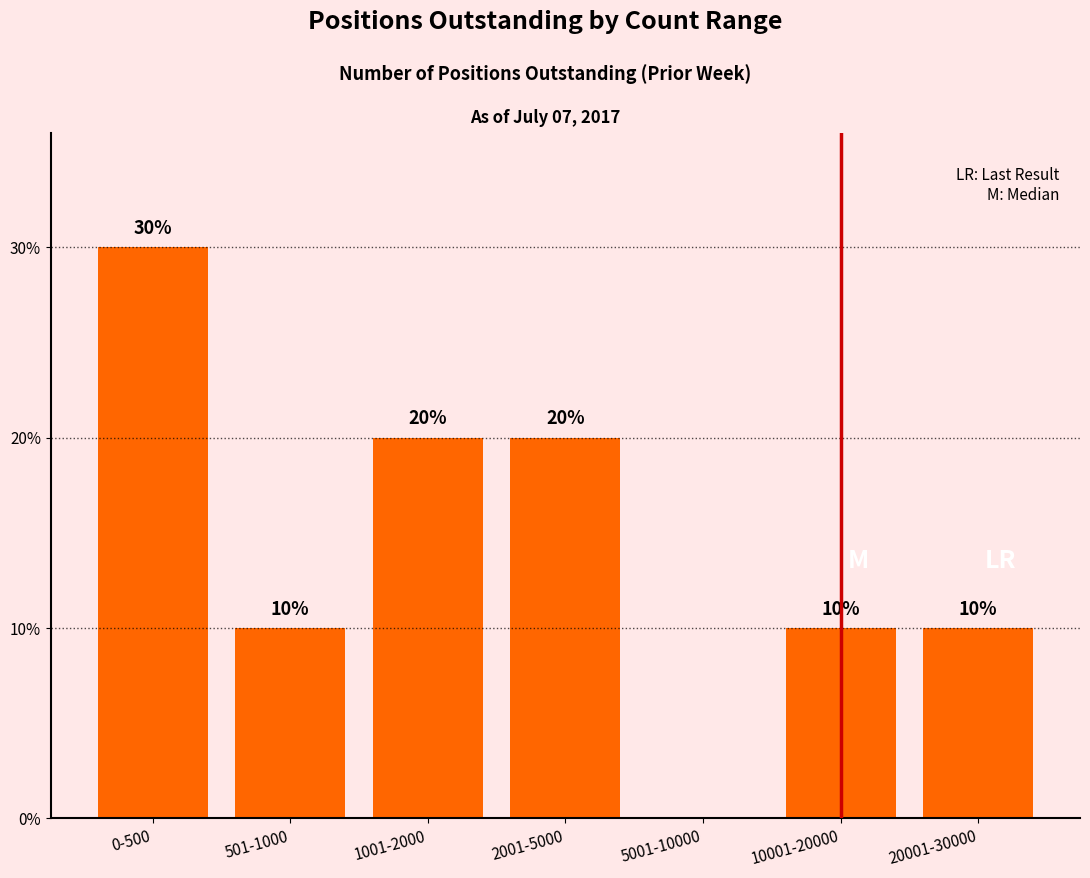

Reading left to right, what are all the values shown in this chart?

0-500=30	501-1000=10	1001-2000=20	2001-5000=20	5001-10000=0	10001-20000=10	20001-30000=10